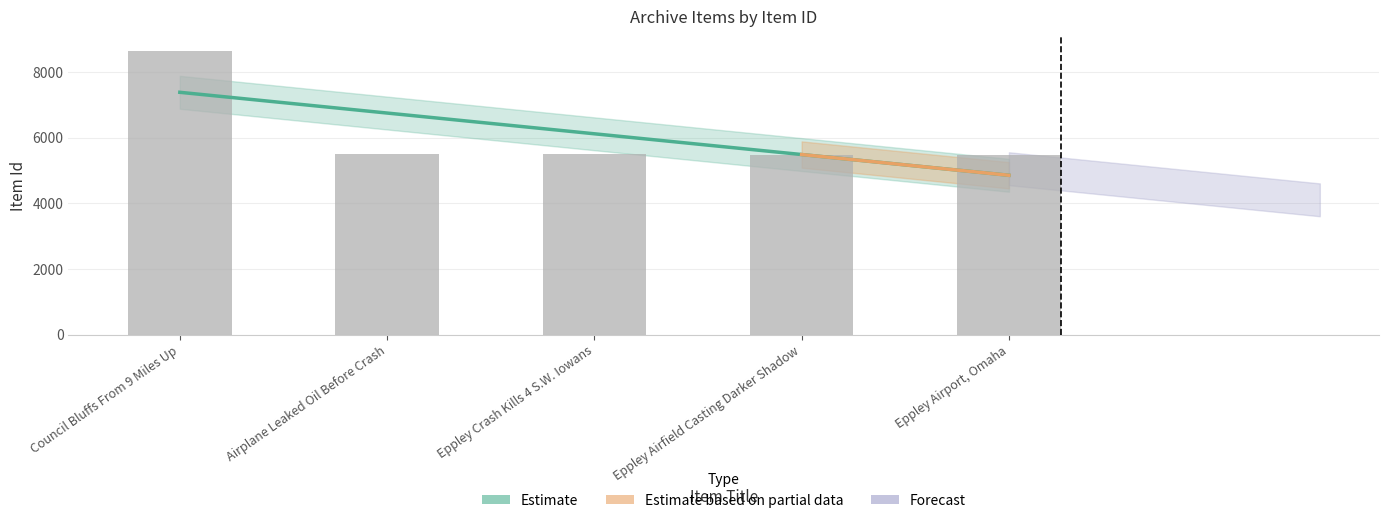

What is the value of the 3rd bar from the left?

5486